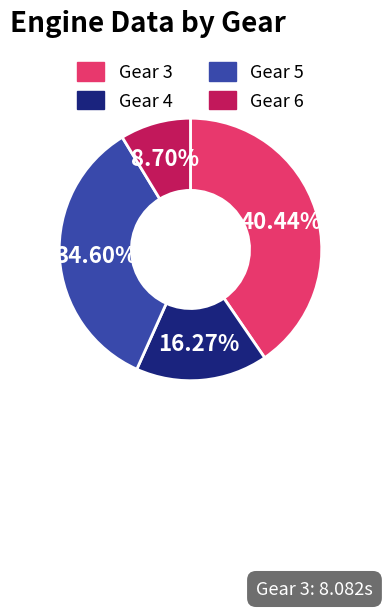

True or false: Gear 4 accounts for 8% of the total.

False